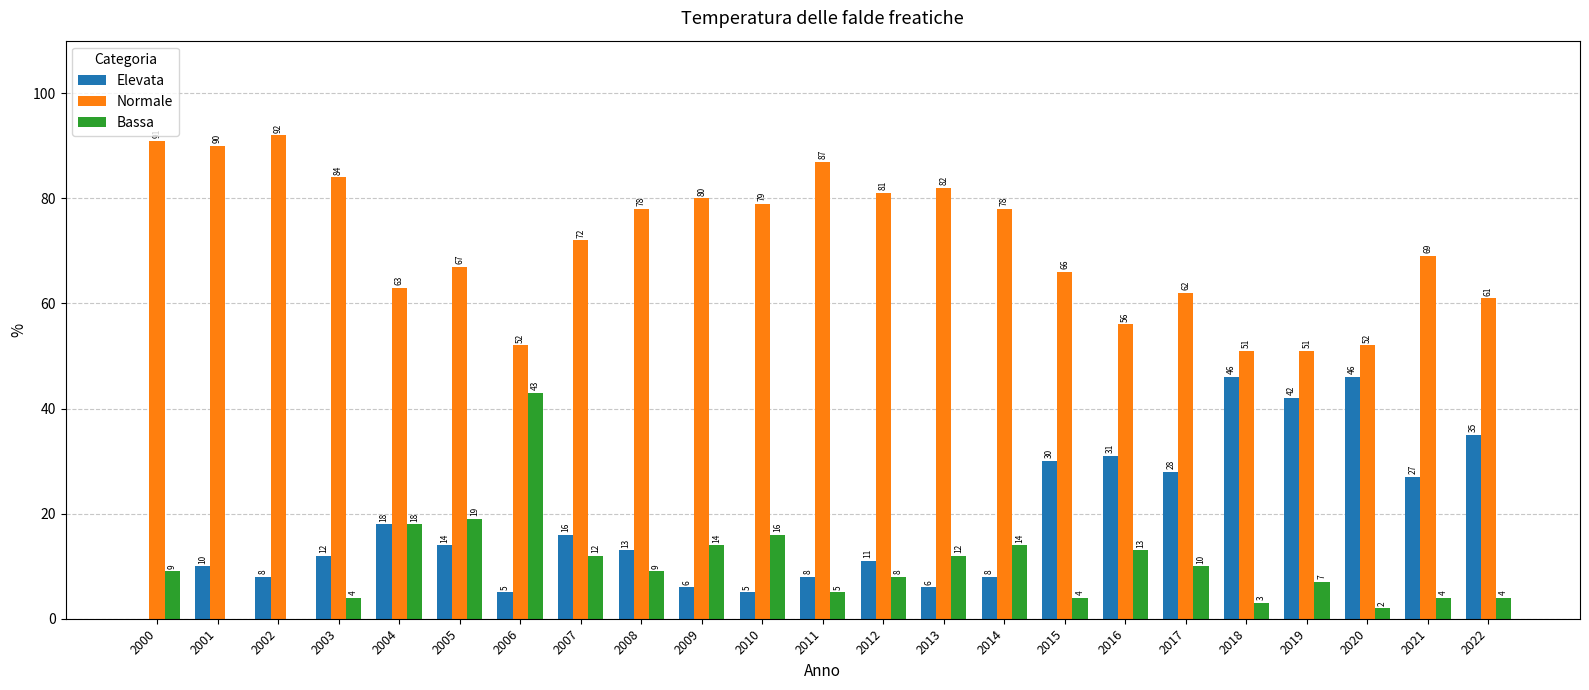

What is the highest value of the Bassa series?

43